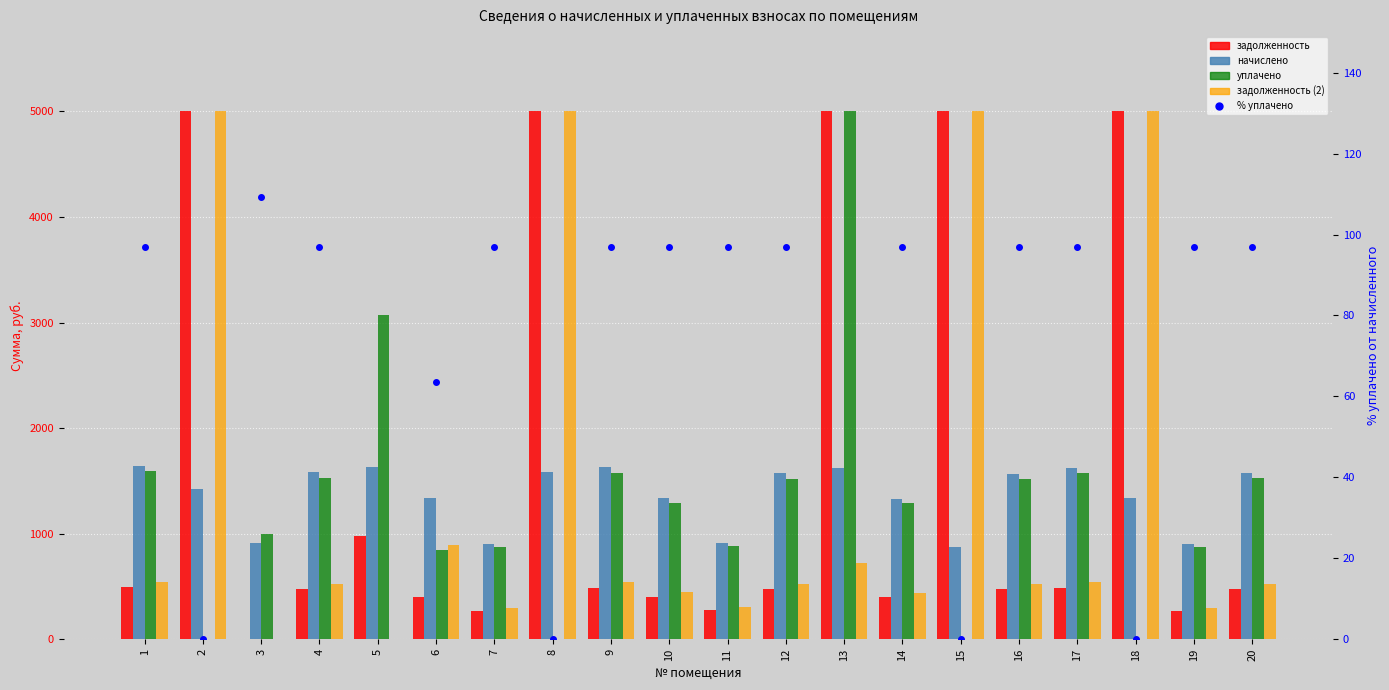

Which category has the highest value in the начислено series?

1